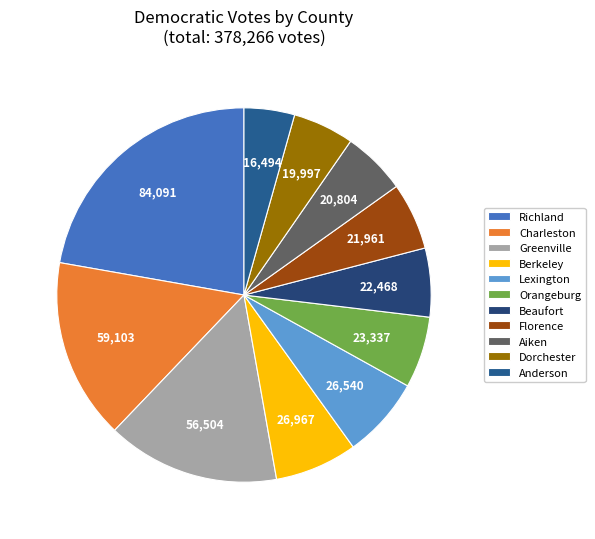

Does any single category account for the majority?

No